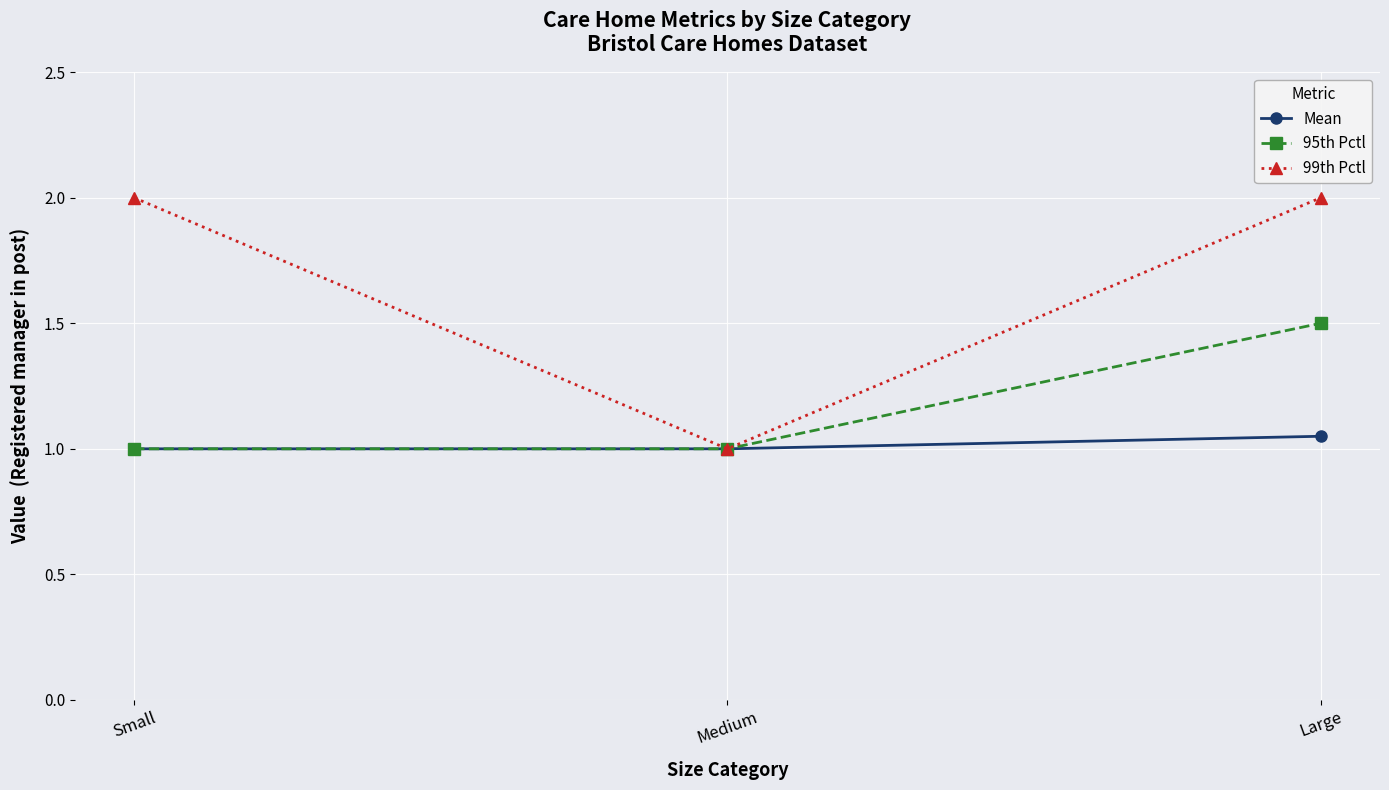

True or false: 99th Pctl has a value of 2.0 at Small.

True